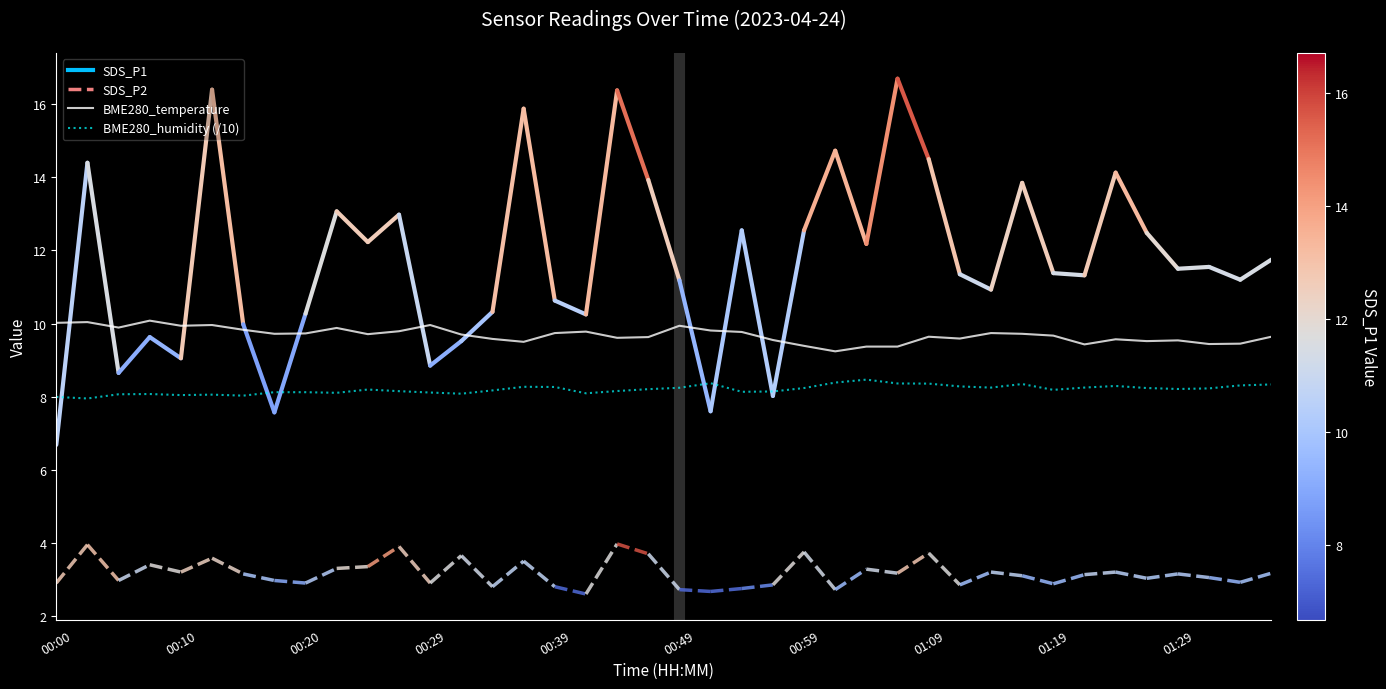

What is the sum of all BME280_temperature values?

387.5